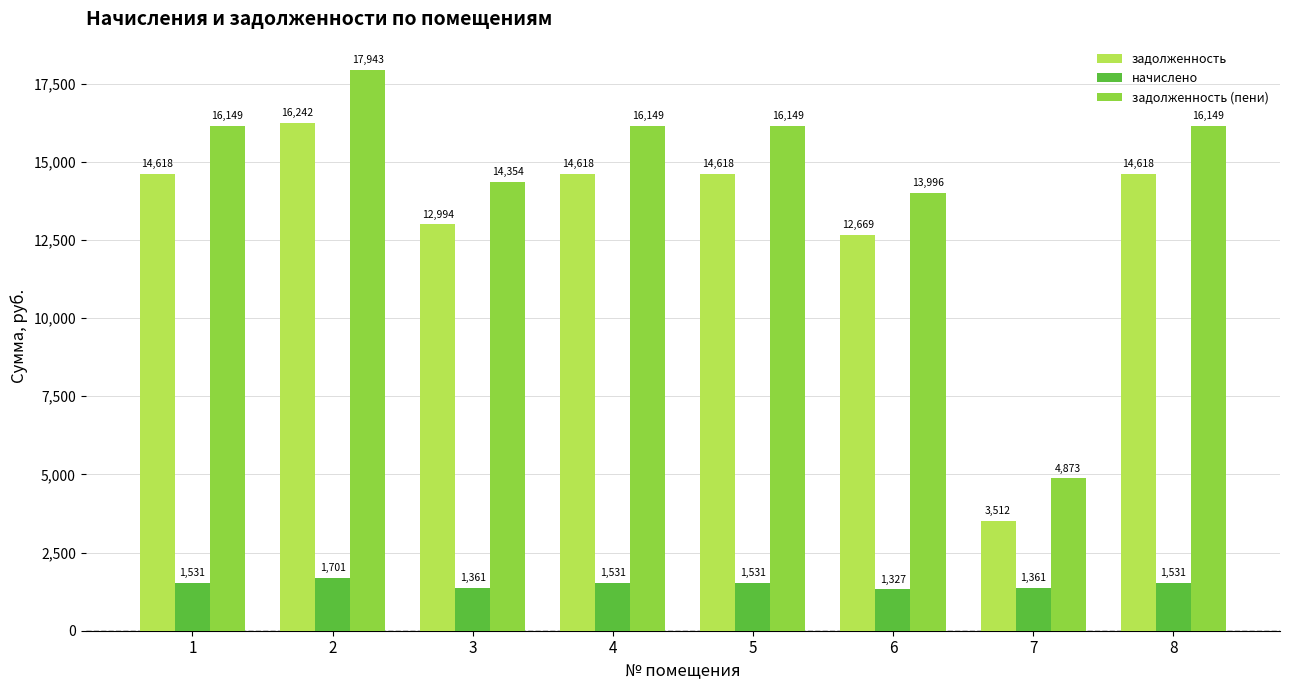

Which series has the largest total across all categories?

задолженность (пени)